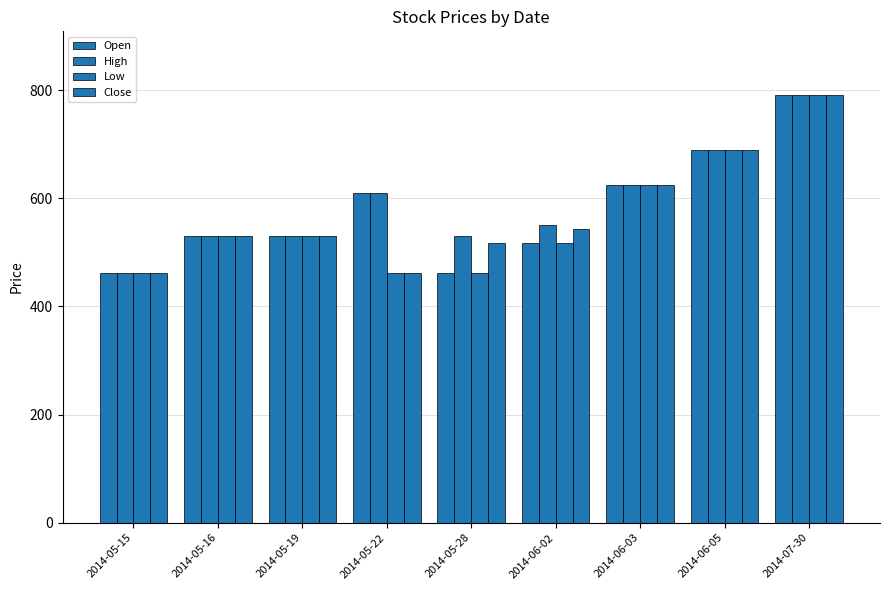

What is the difference between the High values at 2014-05-16 and 2014-07-30?

259.7